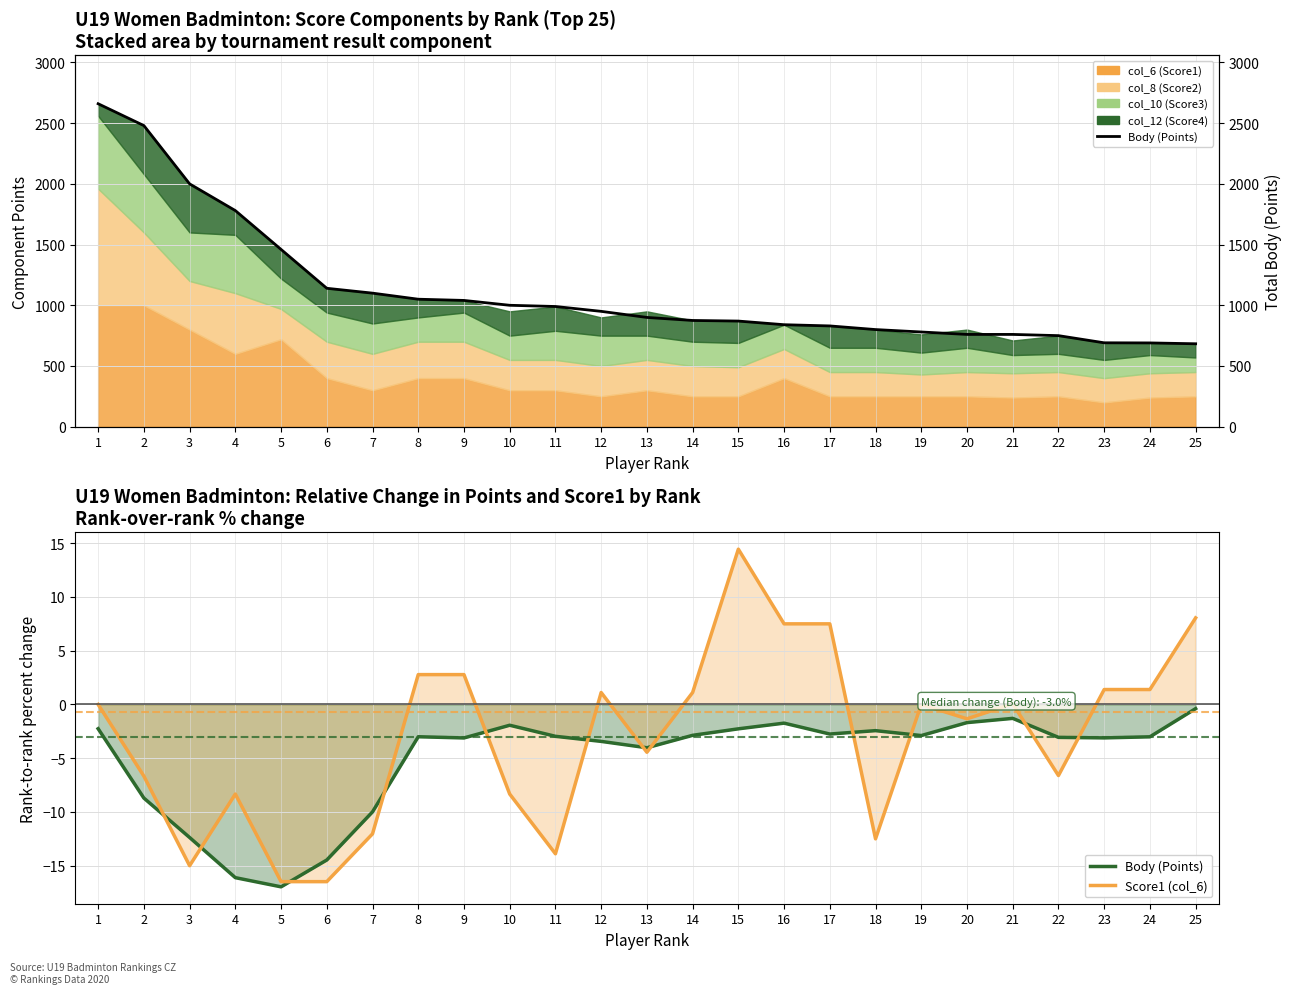

Which series has the largest total across all categories?

Body (Points)